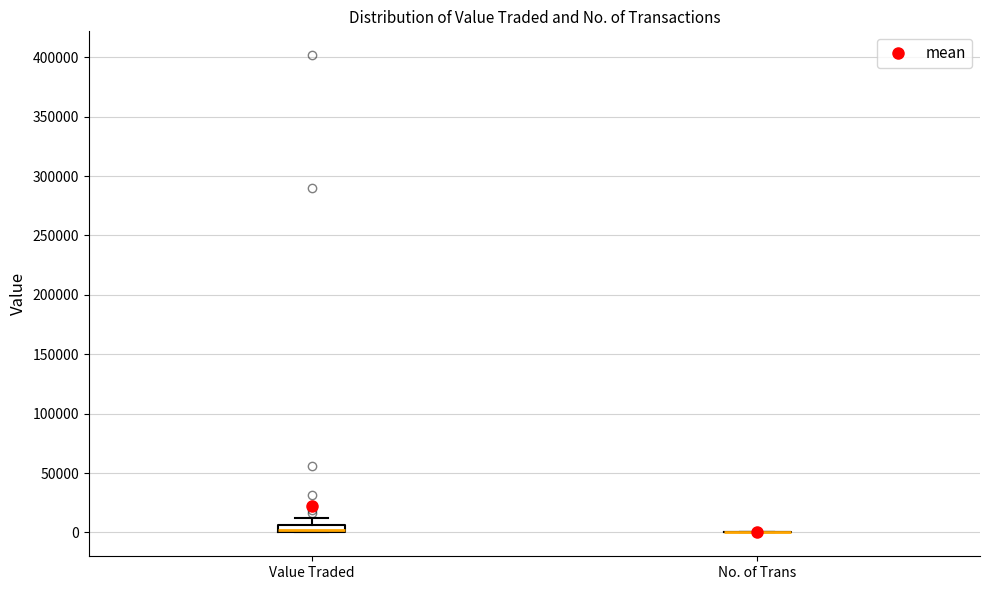

Where is the lower edge of the box for Value Traded on the y-axis? The values are not printed on the chart, so give them approximately, as read against the axis.

0